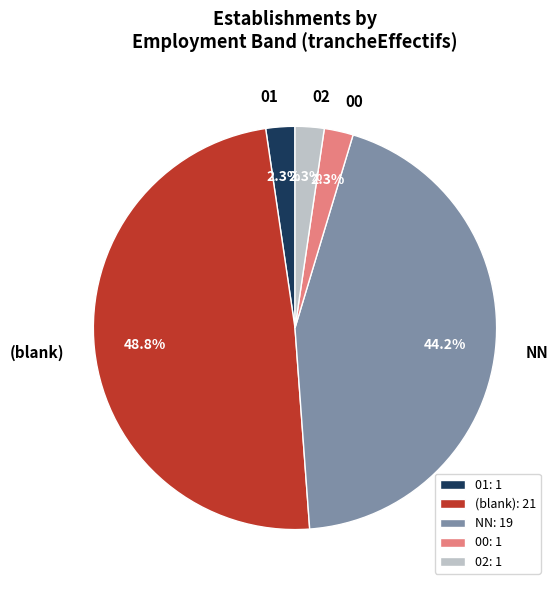

To the nearest percent, what is the average slice percentage?

20%